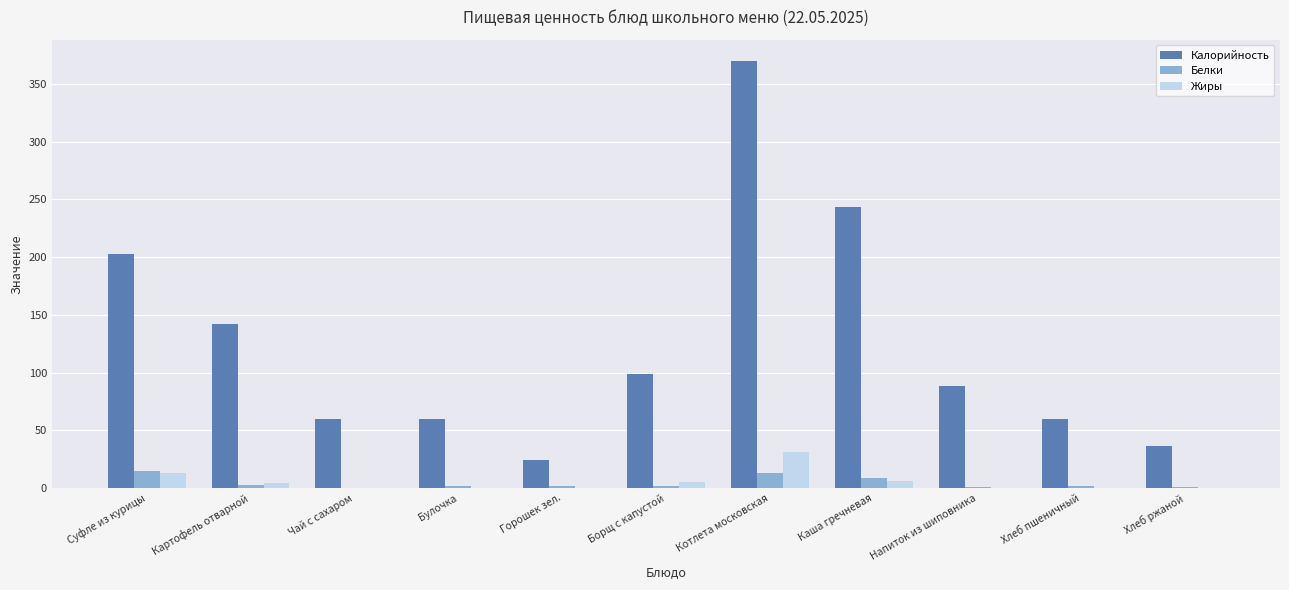

At which category is the sum across all series the highest?

Котлета московская